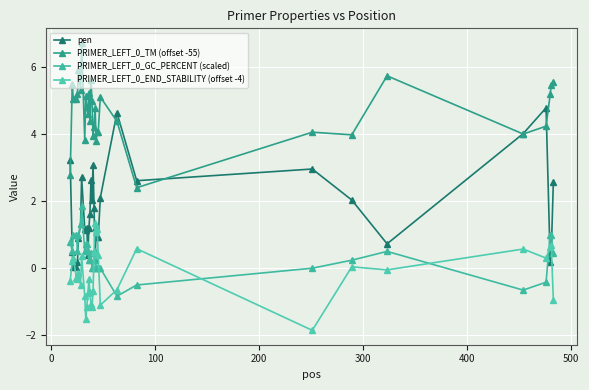

Does the chart have visible grid lines?

Yes